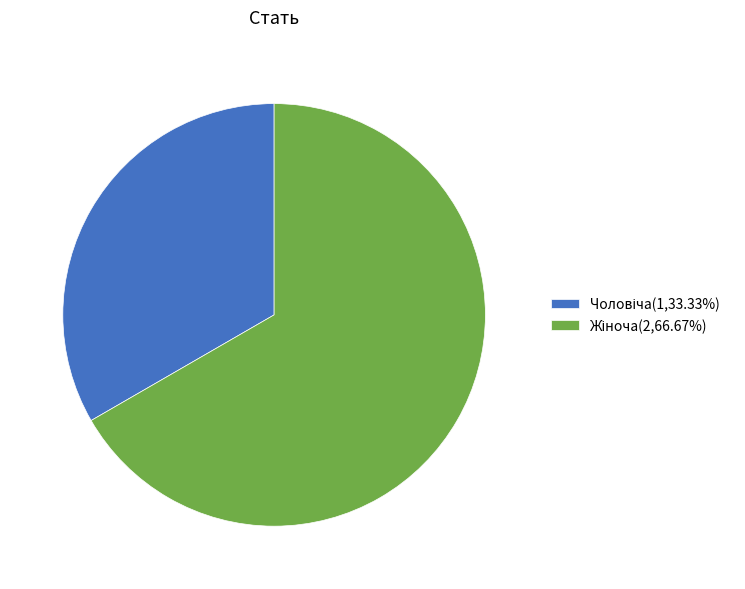

Is there any slice that represents more than half of the pie?

Yes